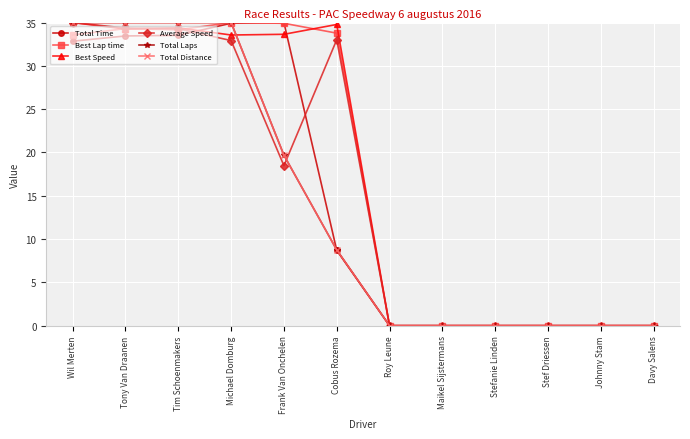

Is the value of Best Speed at Johnny Stam greater than the value of Total Laps at Cobus Rozema?

No